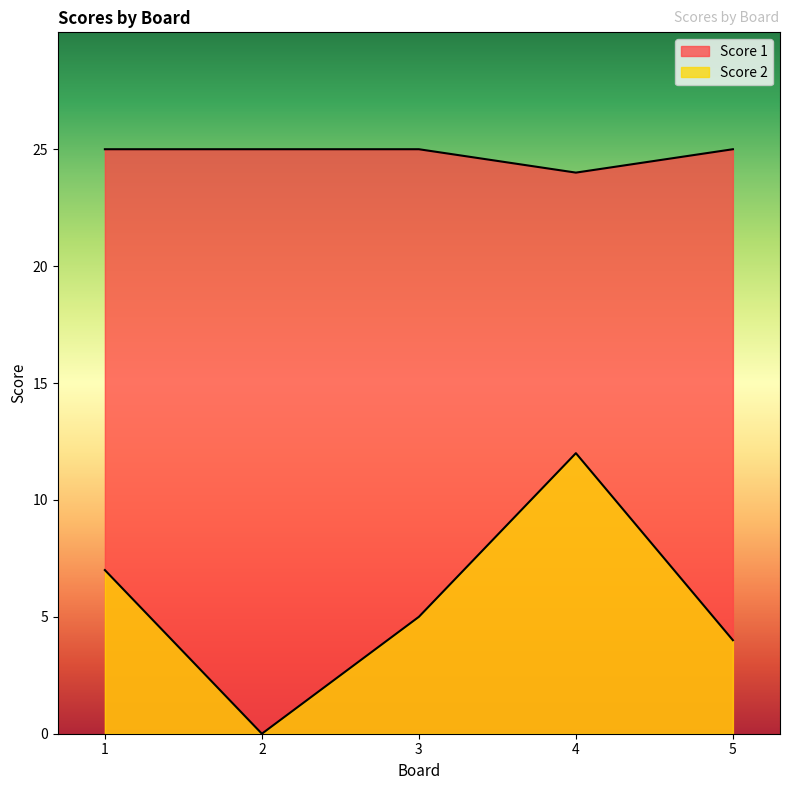

Between 5 and 1, which is larger?

5